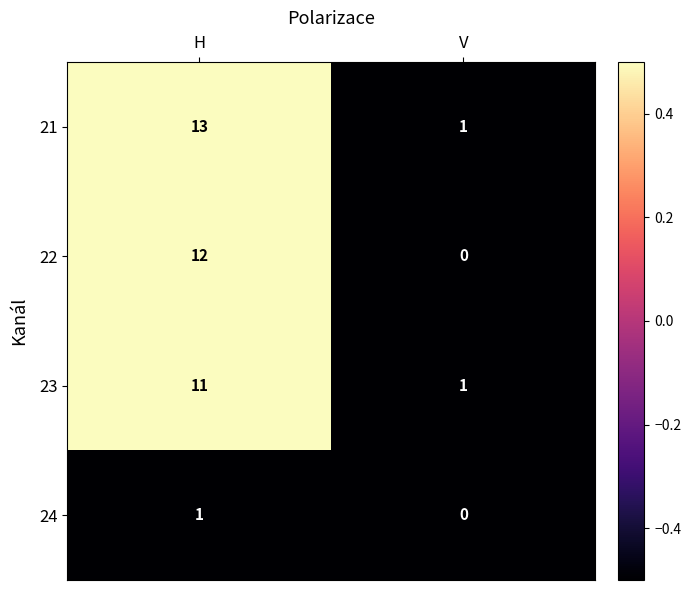

Reading left to right, list all the values displayed in this chart.

21: H=13	V=1
22: H=12	V=0
23: H=11	V=1
24: H=1	V=0